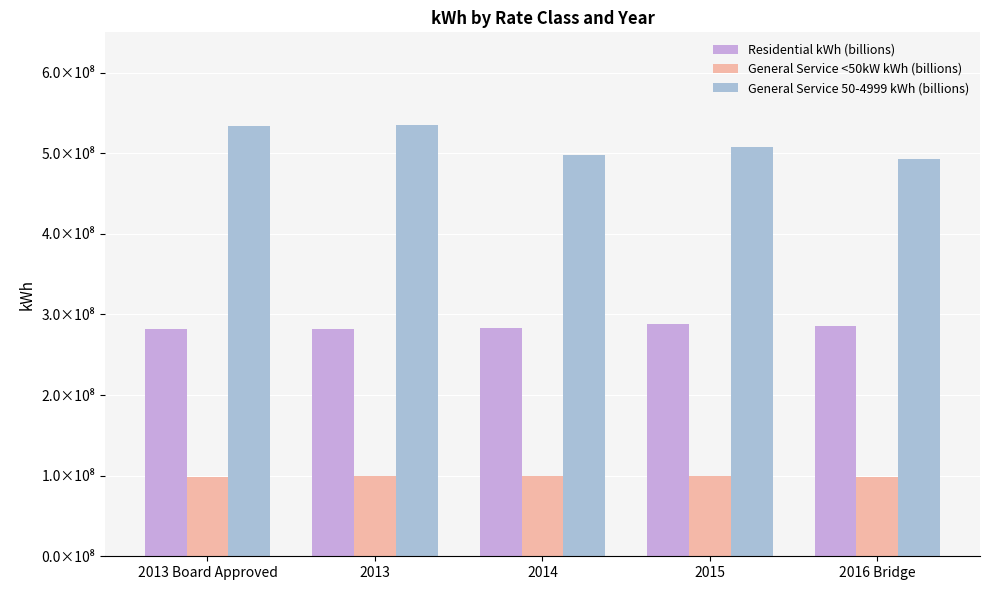

Where does the Residential kWh (billions) series first go above 282925750?

2015